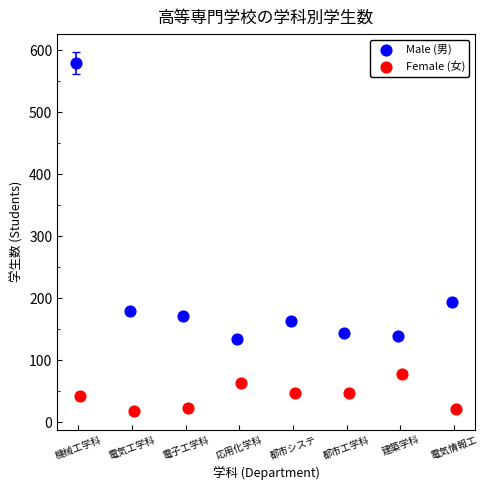

What are all the series names shown in the legend?

Male (男), Female (女)